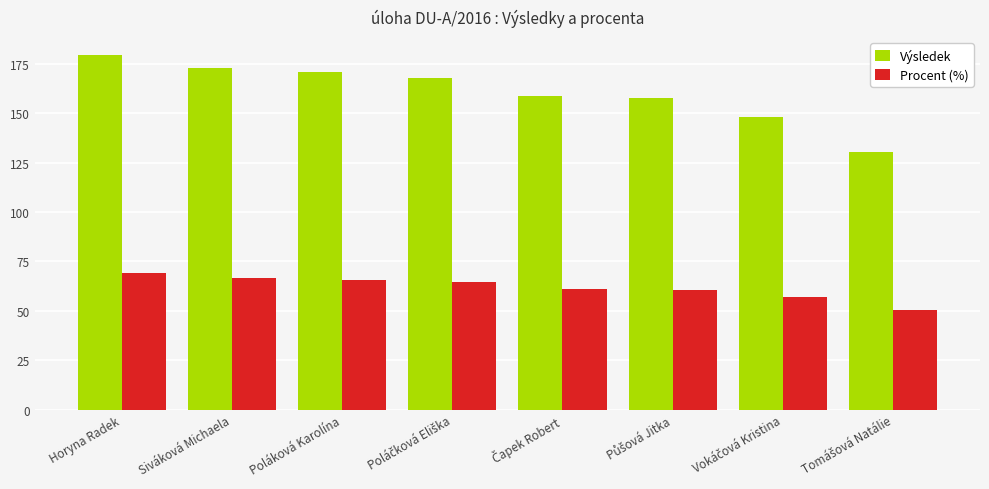

At which category is the sum across all series the highest?

Horyna Radek